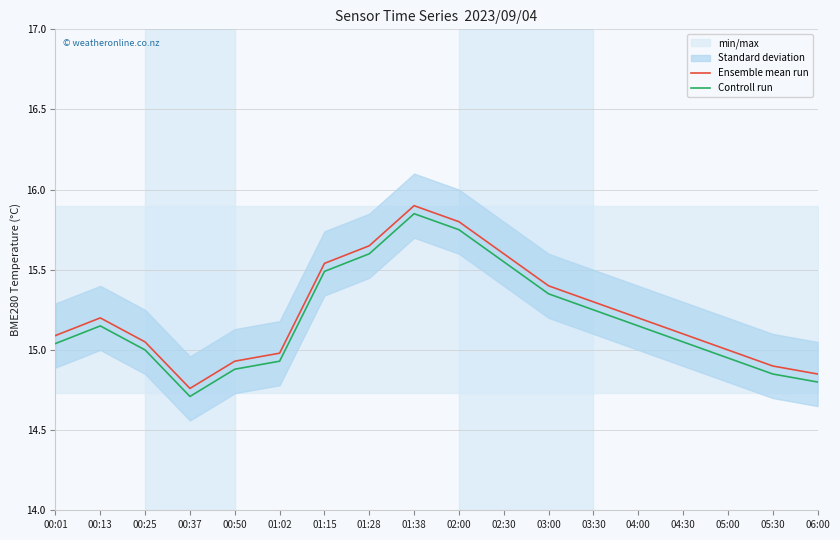

Is the value of Ensemble mean run at 02:30 greater than the value of Controll run at 01:15?

Yes